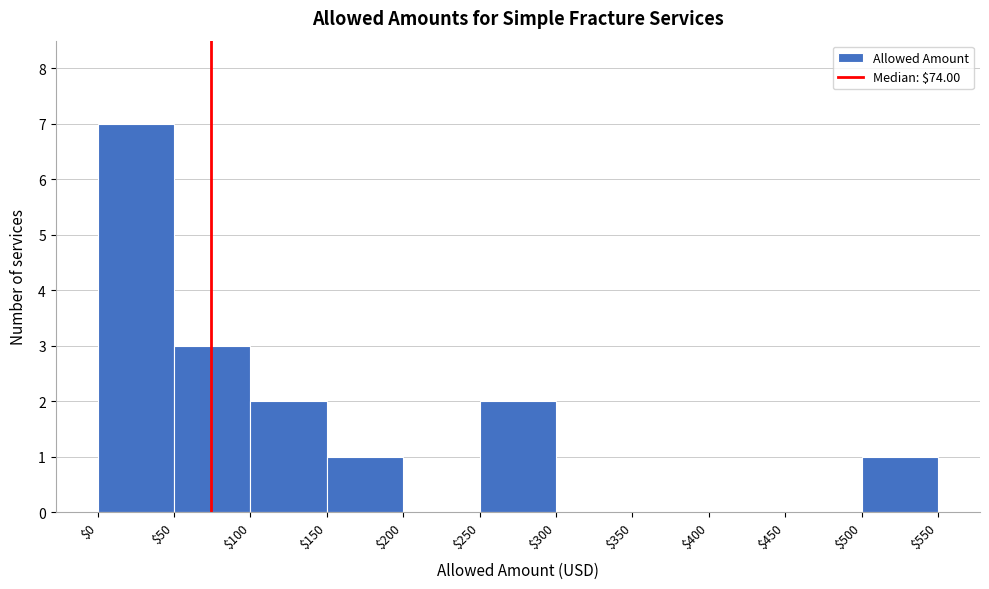

Reading left to right, transcribe this chart: for each bar, give the range it covers on the x-axis and its height. The values are not printed on the chart, so give them approximately, as read against the axis.

$0 to $50: 7
$50 to $100: 3
$100 to $150: 2
$150 to $200: 1
$200 to $250: 0
$250 to $300: 2
$300 to $350: 0
$350 to $400: 0
$400 to $450: 0
$450 to $500: 0
$500 to $550: 1